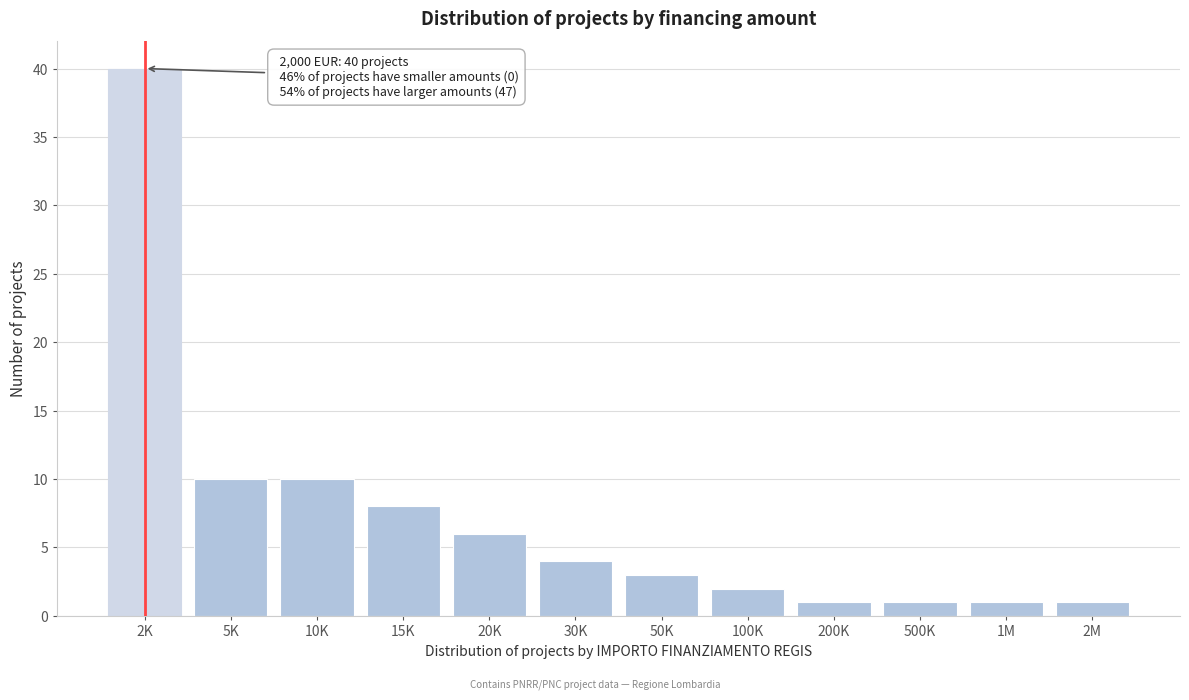

Reading left to right, list all the values displayed in this chart.

40	10	10	8	6	4	3	2	1	1	1	1